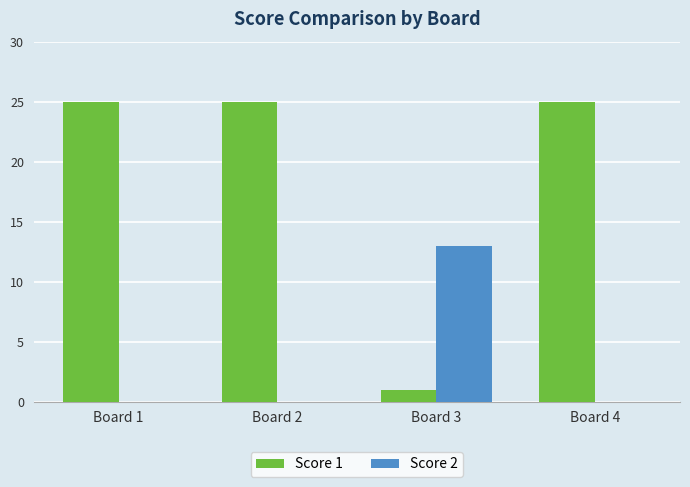

What is the sum of all Score 2 values?

13